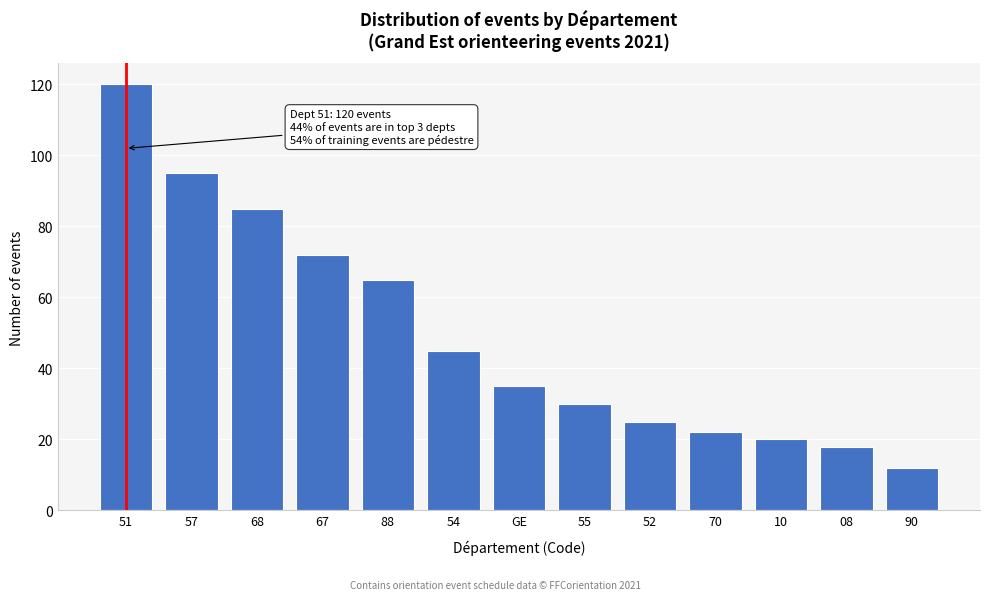

Reading left to right, what are all the values shown in this chart?

51=120	57=95	68=85	67=72	88=65	54=45	GE=35	55=30	52=25	70=22	10=20	08=18	90=12